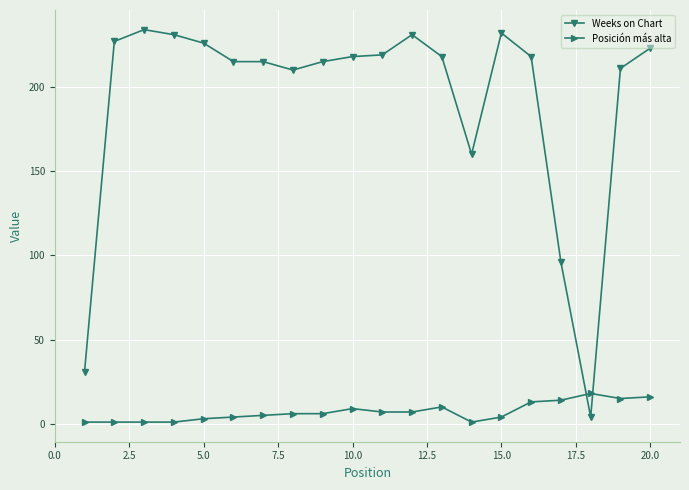

What is the average value of the Weeks on Chart series?

192